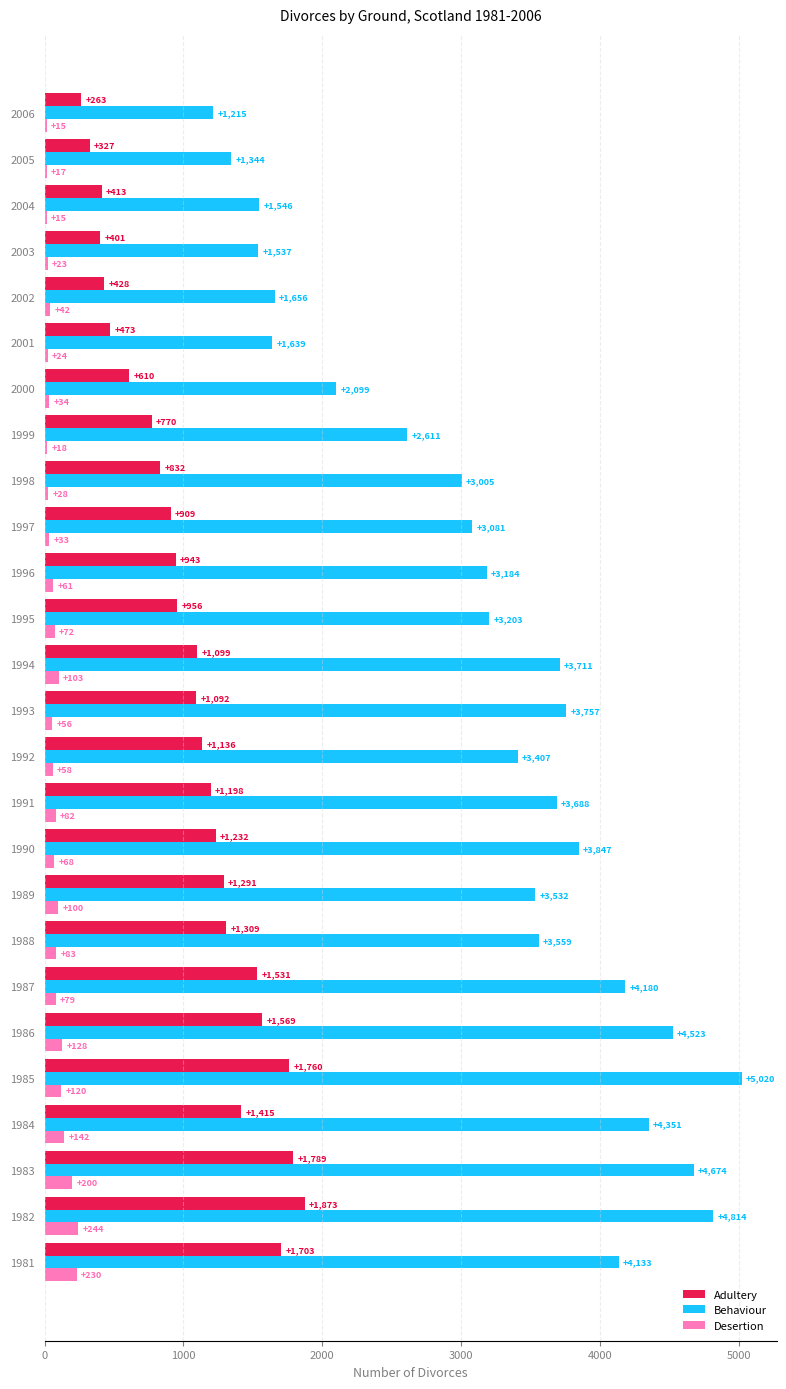

Between 1991 and 1992, which series saw the biggest shift?

Behaviour